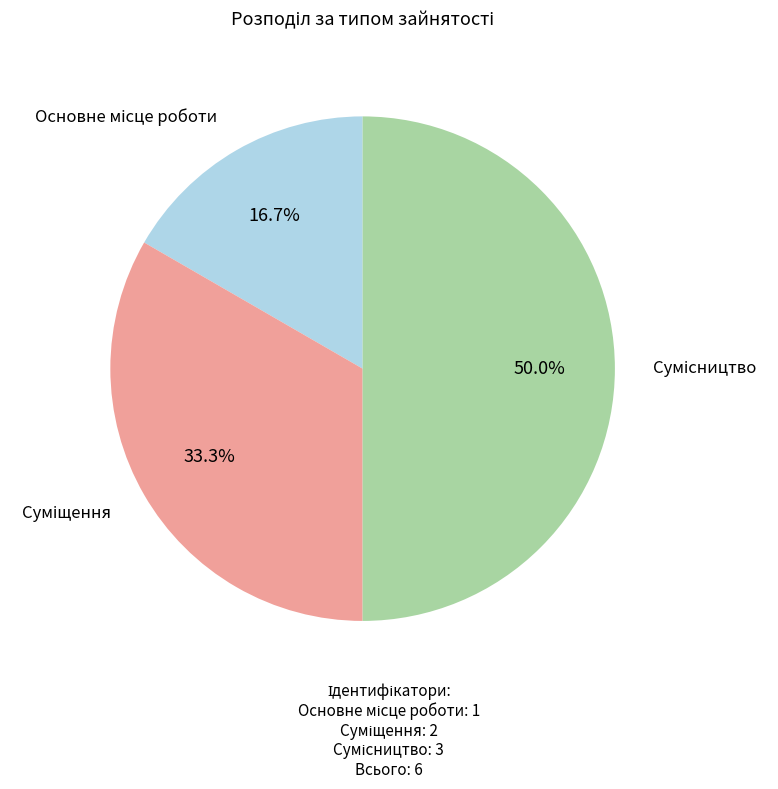

To the nearest percent, what is the difference between the largest and smallest slice percentages?

33%